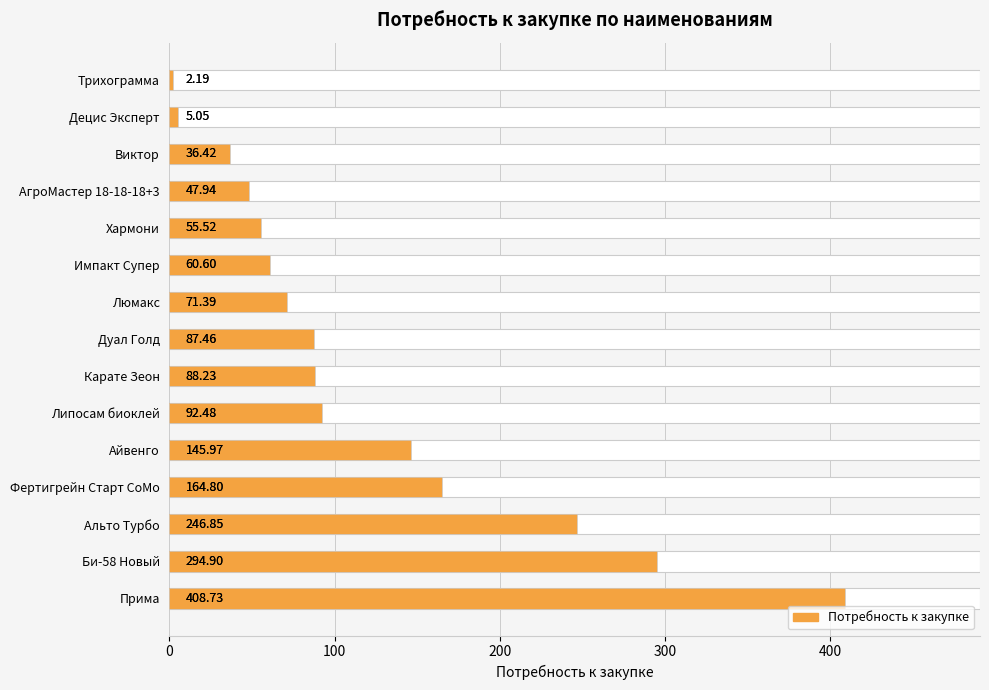

What is the difference between the values at Липосам биоклей and Люмакс?

21.1